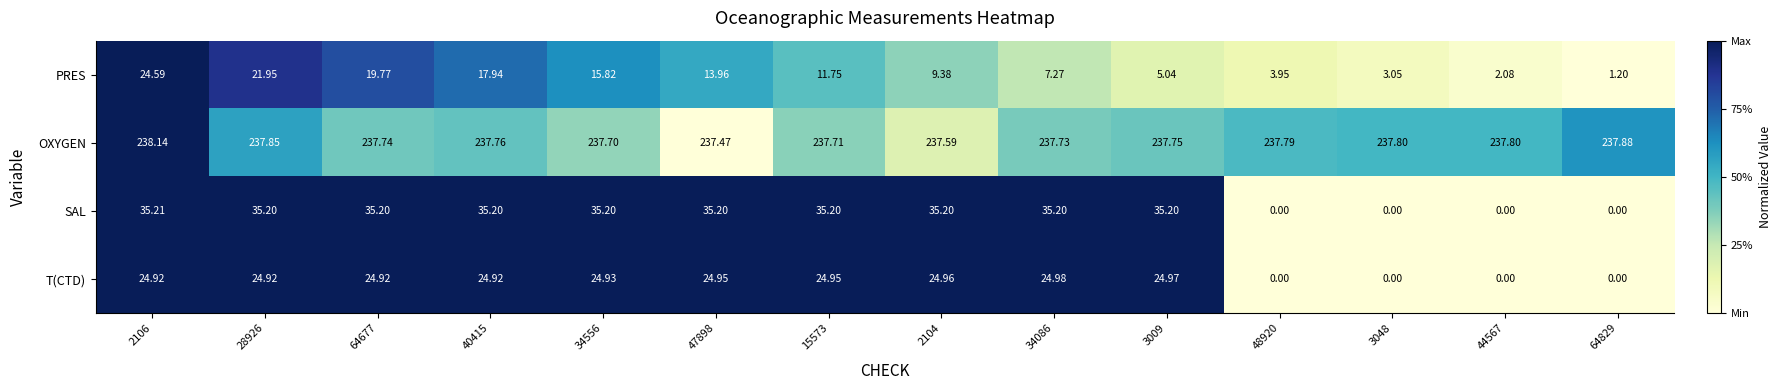

List the series in order of their peak value, lowest first.

PRES, T(CTD), SAL, OXYGEN